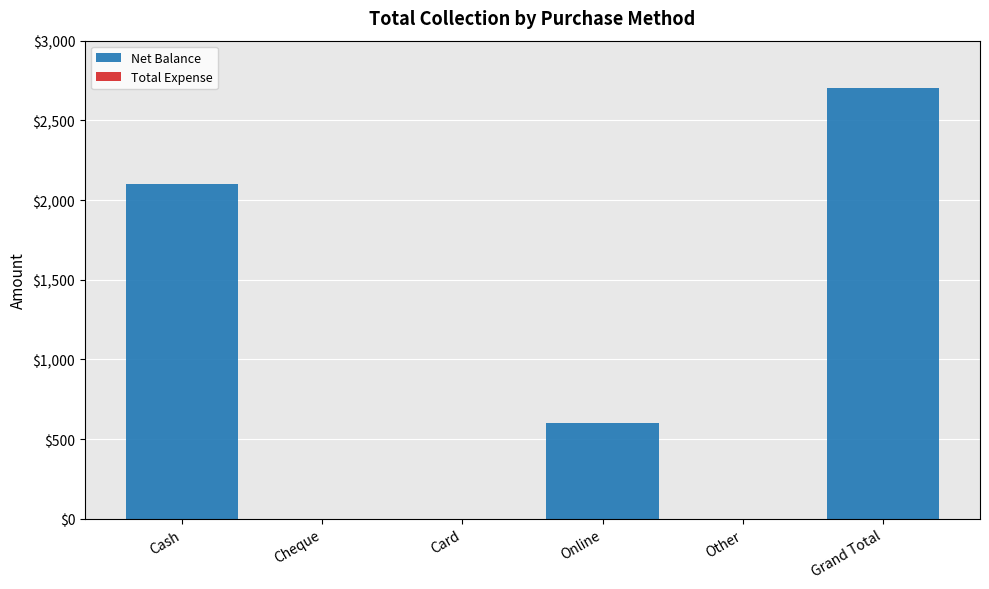

Count the number of categories in the chart.

6